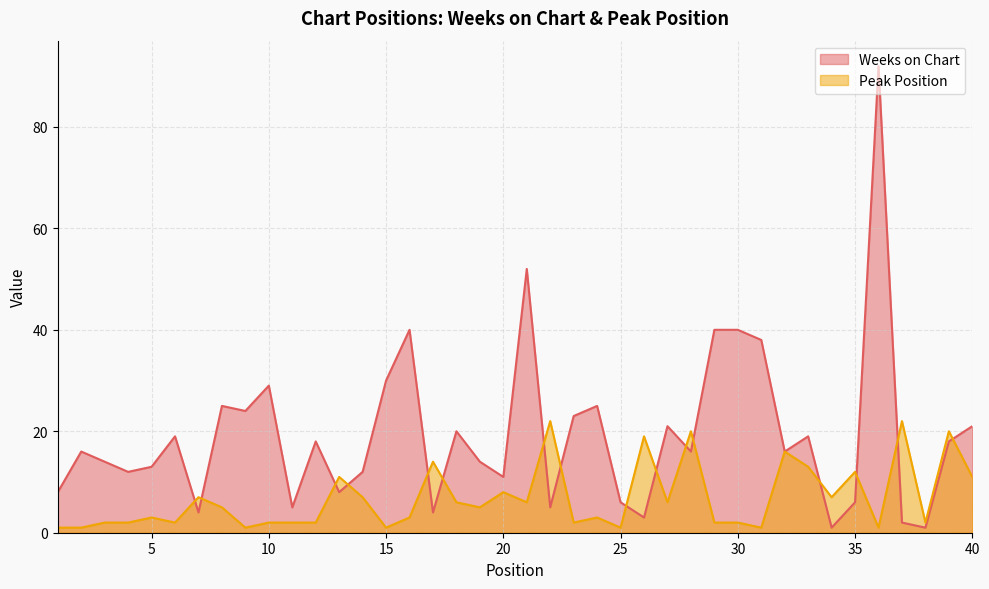

The Peak Position series shows 13 at 33. True or false?

True